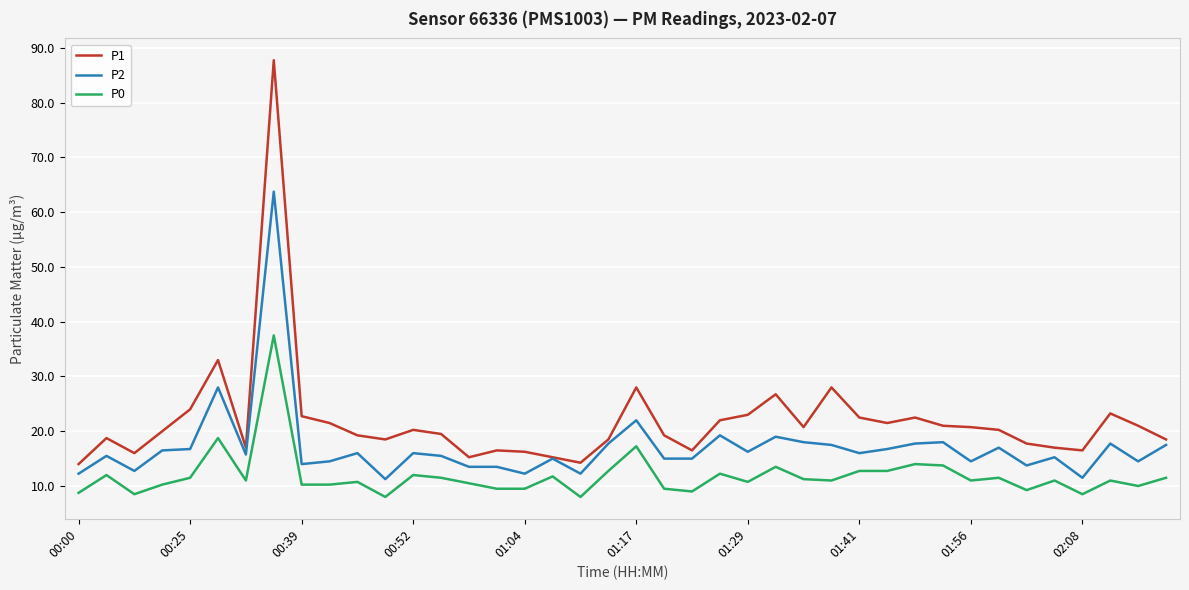

Rank the series by their maximum value, from lowest to highest.

P0, P2, P1